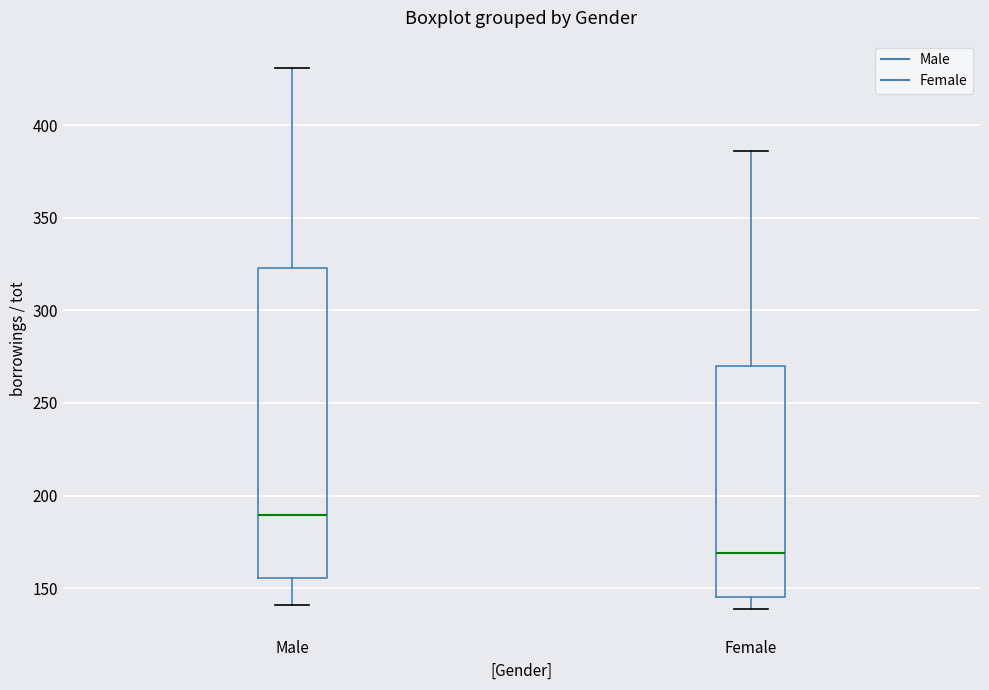

Which box's median line is the lowest?

Female